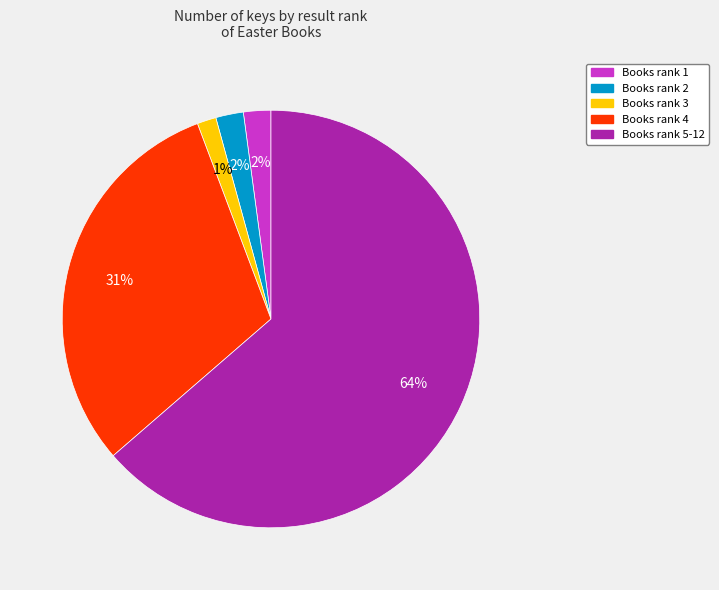

Does any single category account for the majority?

Yes